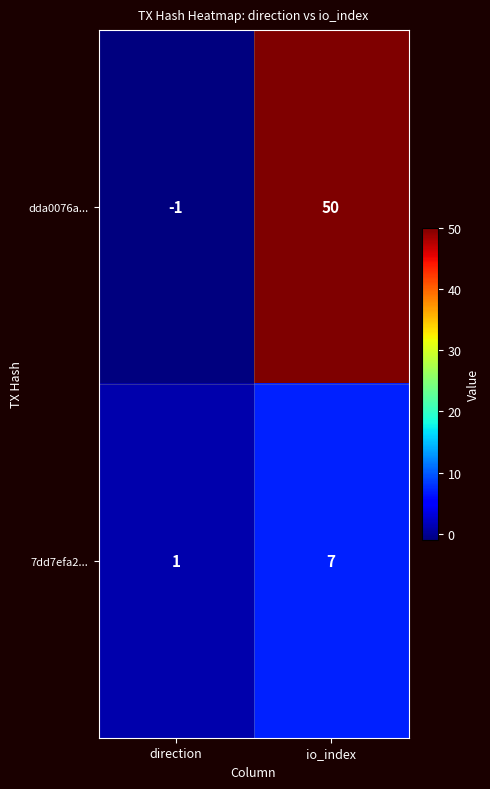

What is the sum of all dda0076a... values?

49